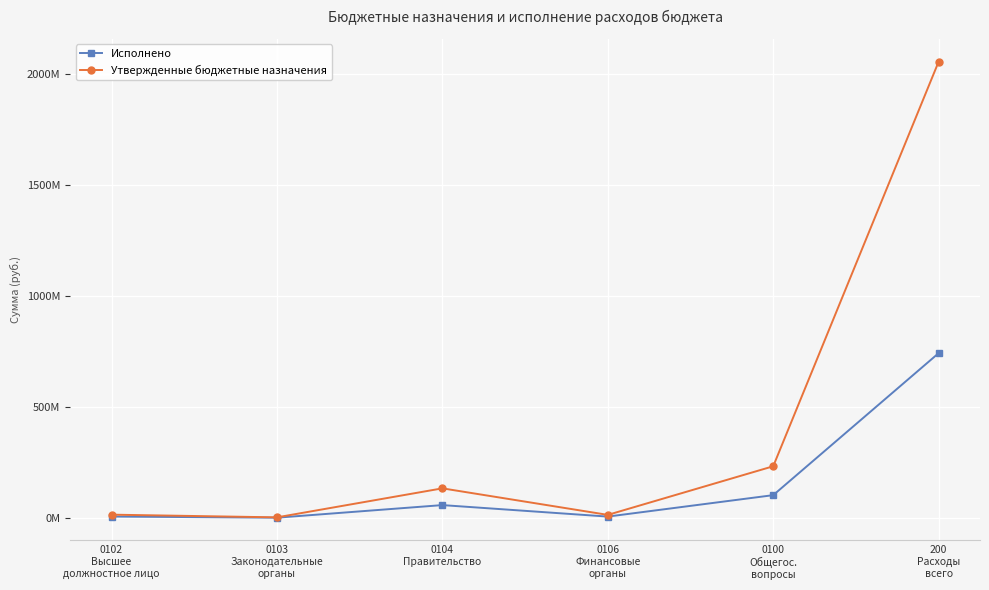

Is this an area chart (filled region under the line)?

No